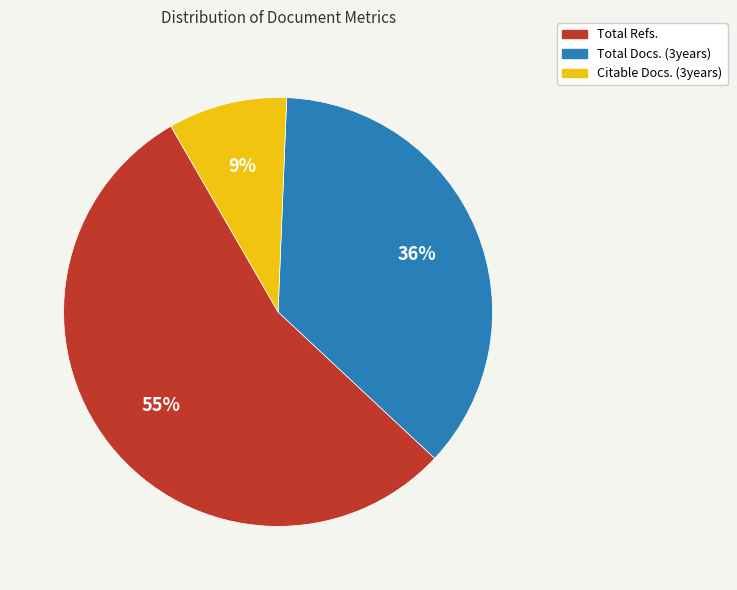

Rank the categories by value from lowest to highest.

Citable Docs. (3years), Total Docs. (3years), Total Refs.